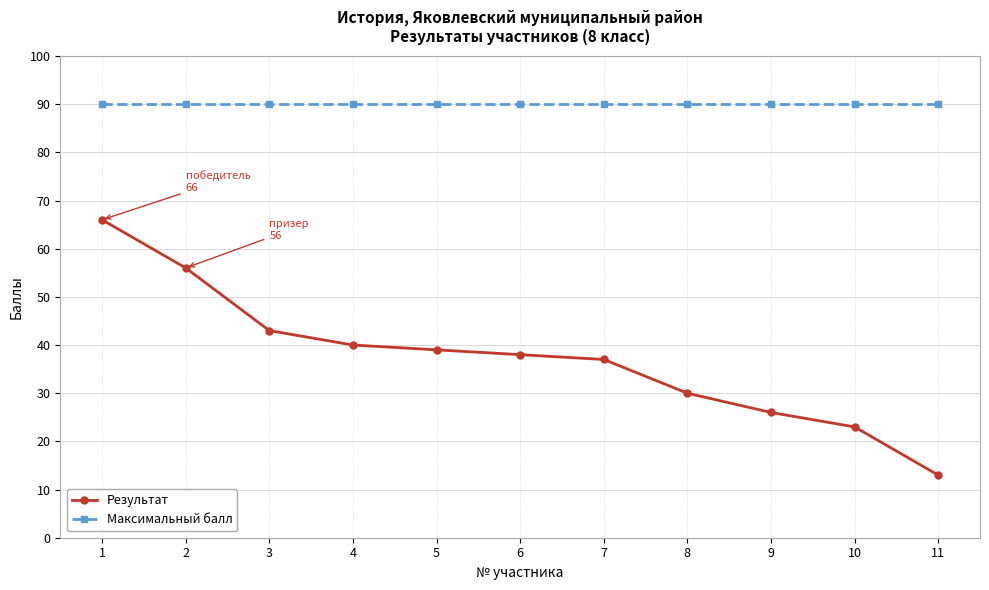

What is the minimum value shown in the chart?

13